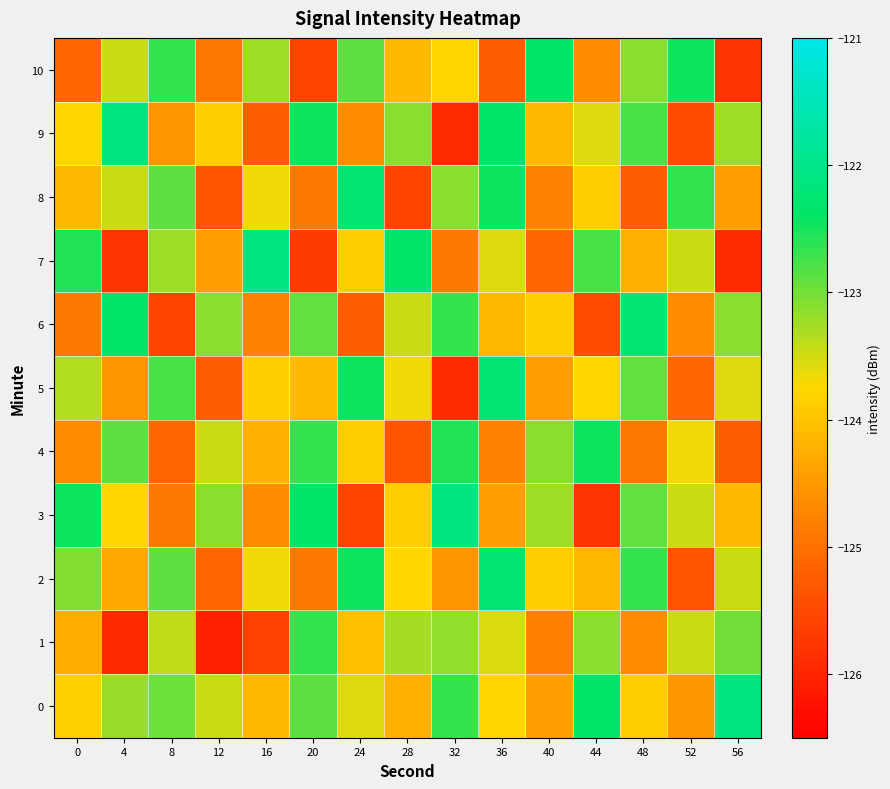

Which label corresponds to the smallest value in the chart?

12